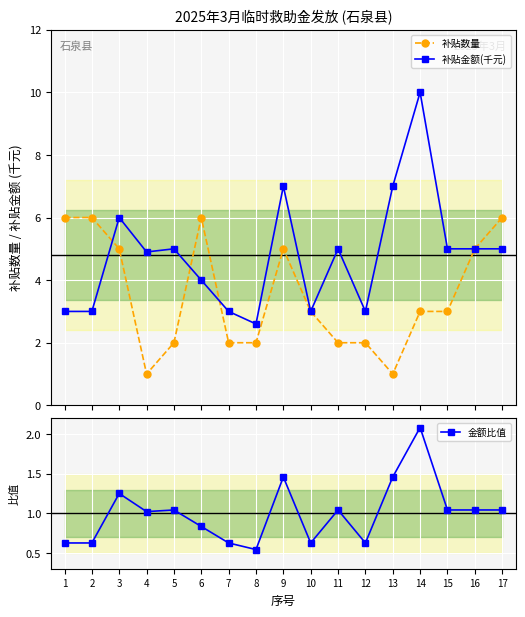

What is the value of the 补贴数量 point at the 1st from the left?

6.0